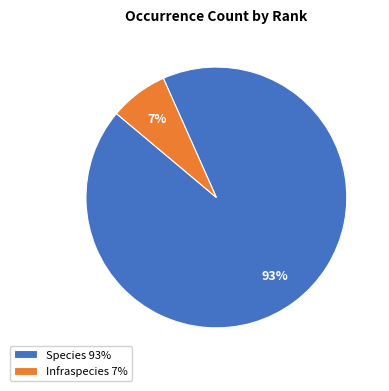

Between Infraspecies 7% and Species 93%, which is larger?

Species 93%